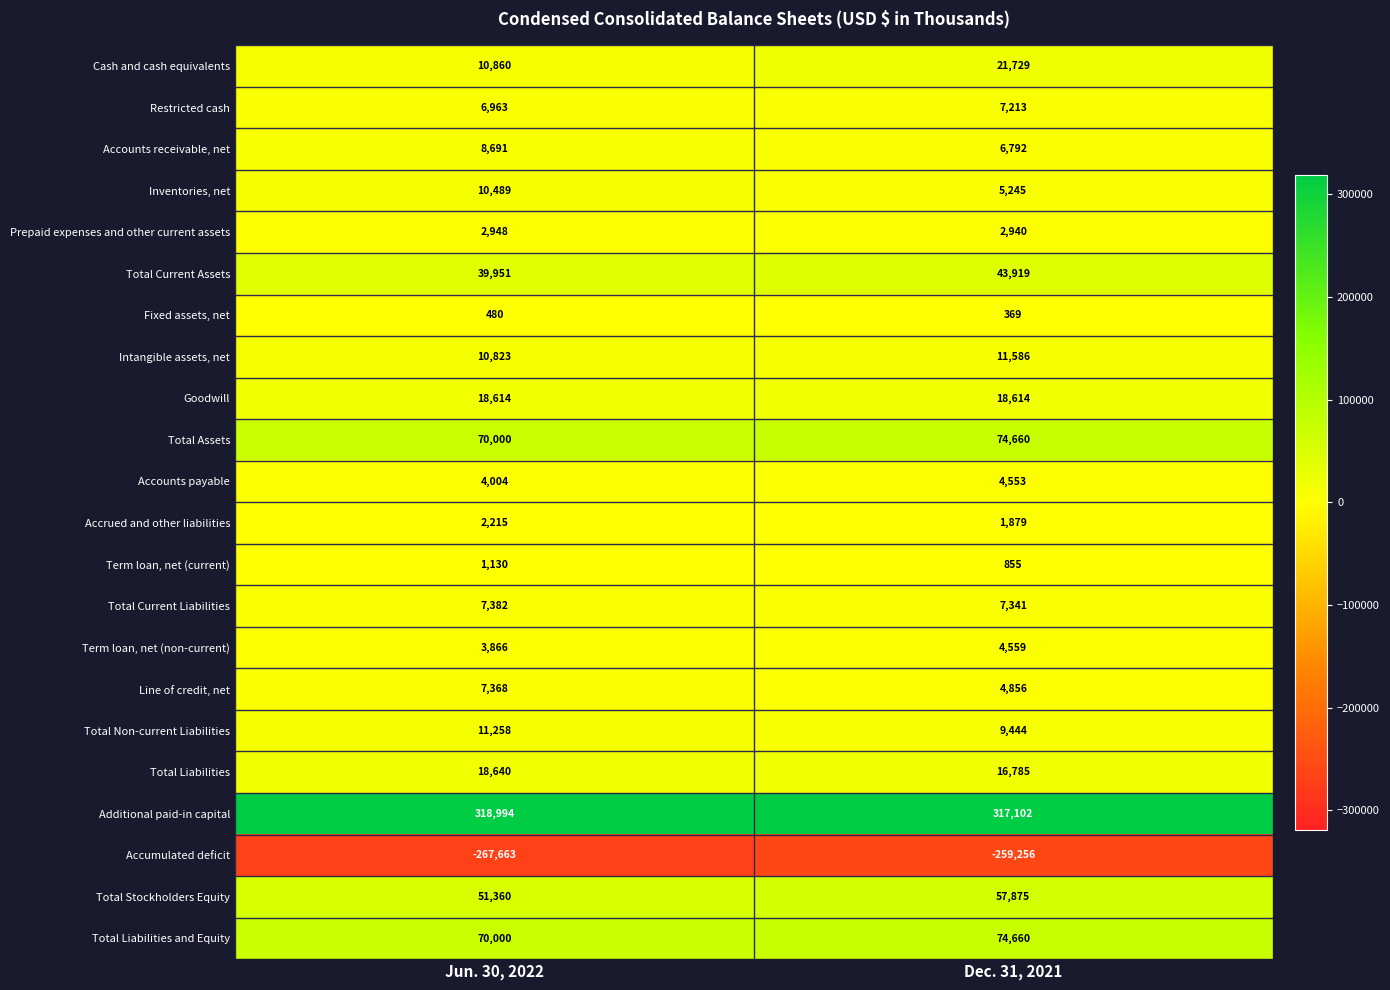

At which category is the sum across all series the highest?

Dec. 31, 2021